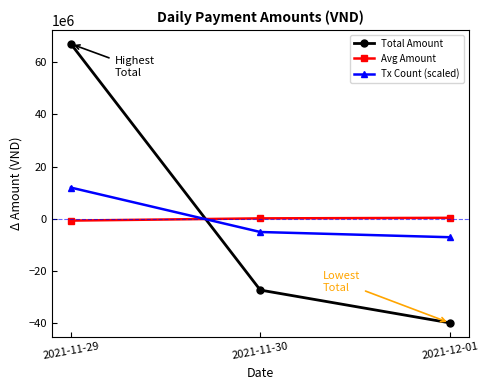

How many distinct data groups are displayed?

3